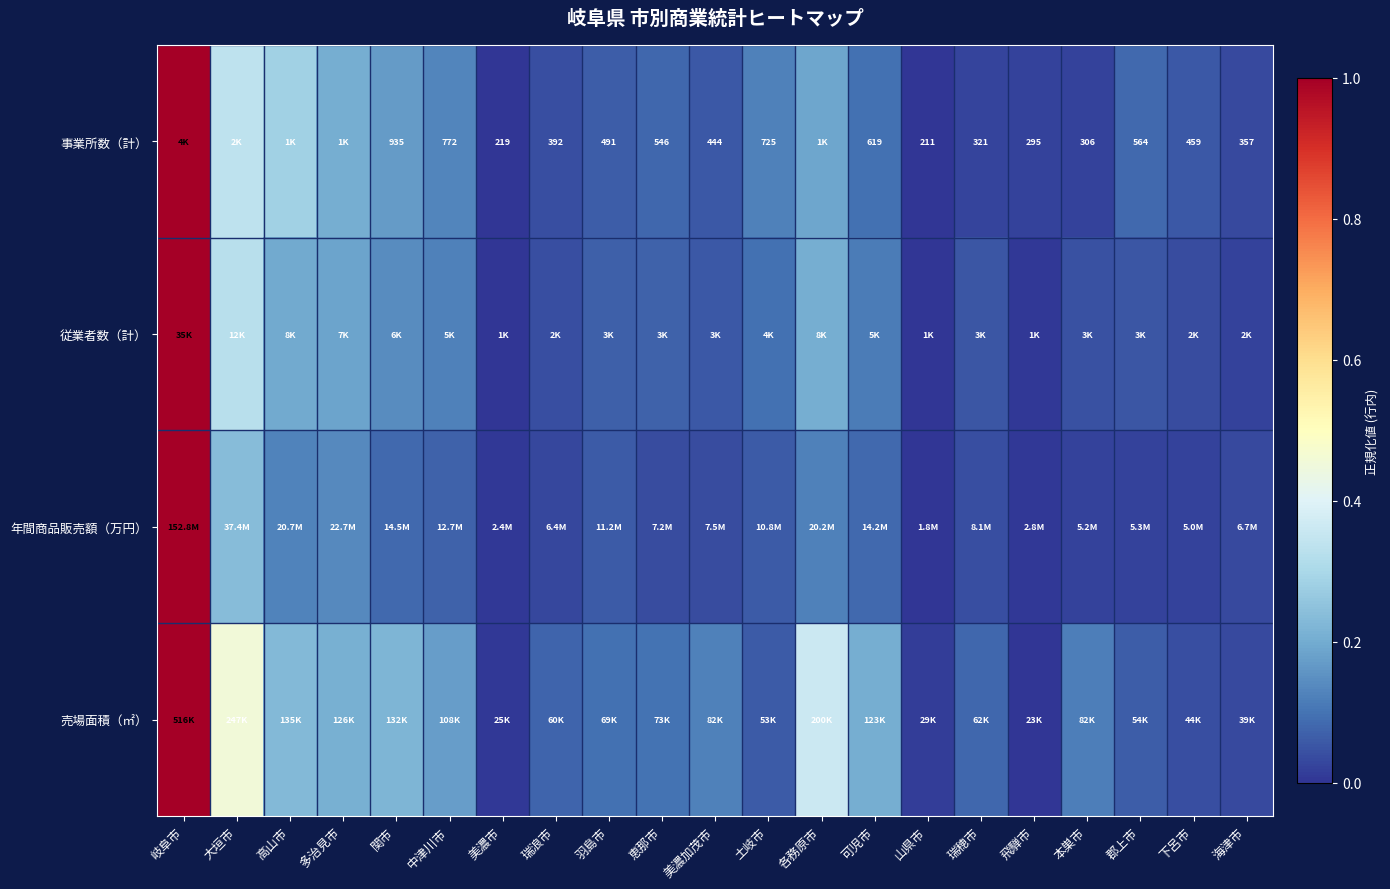

Between 美濃市 and 恵那市, which is larger?

恵那市